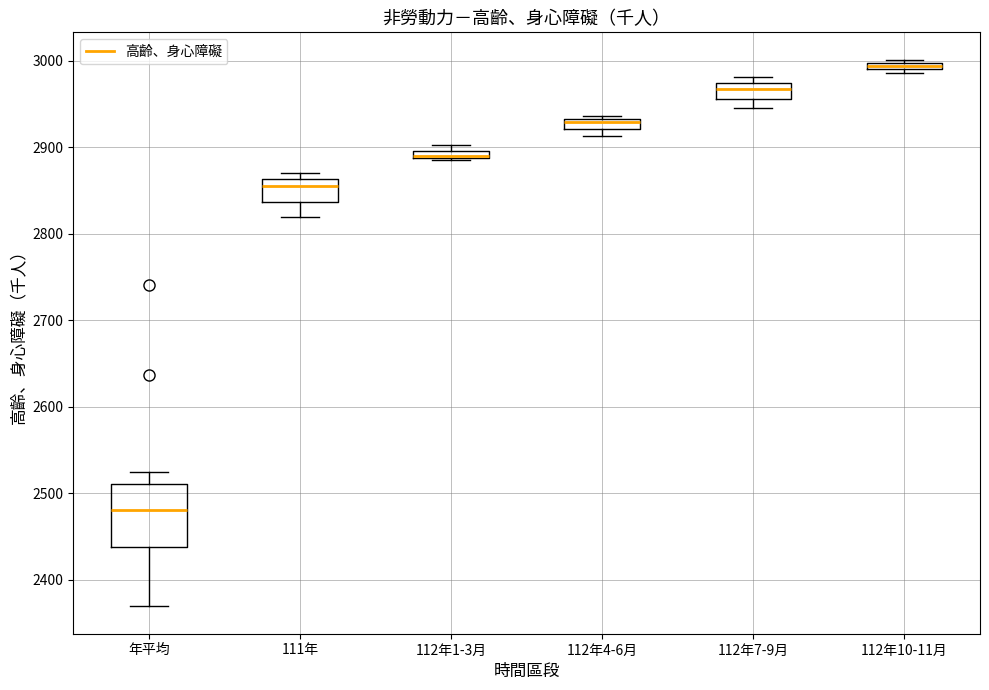

Which box is the tallest, from its lower edge to its upper edge?

年平均